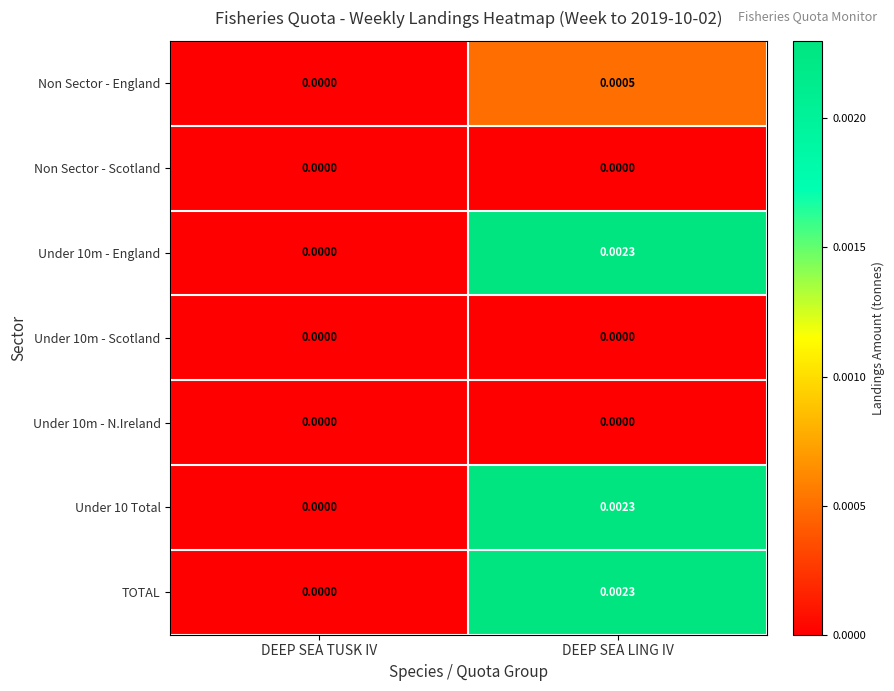

At which category is the sum across all series the highest?

DEEP SEA LING IV